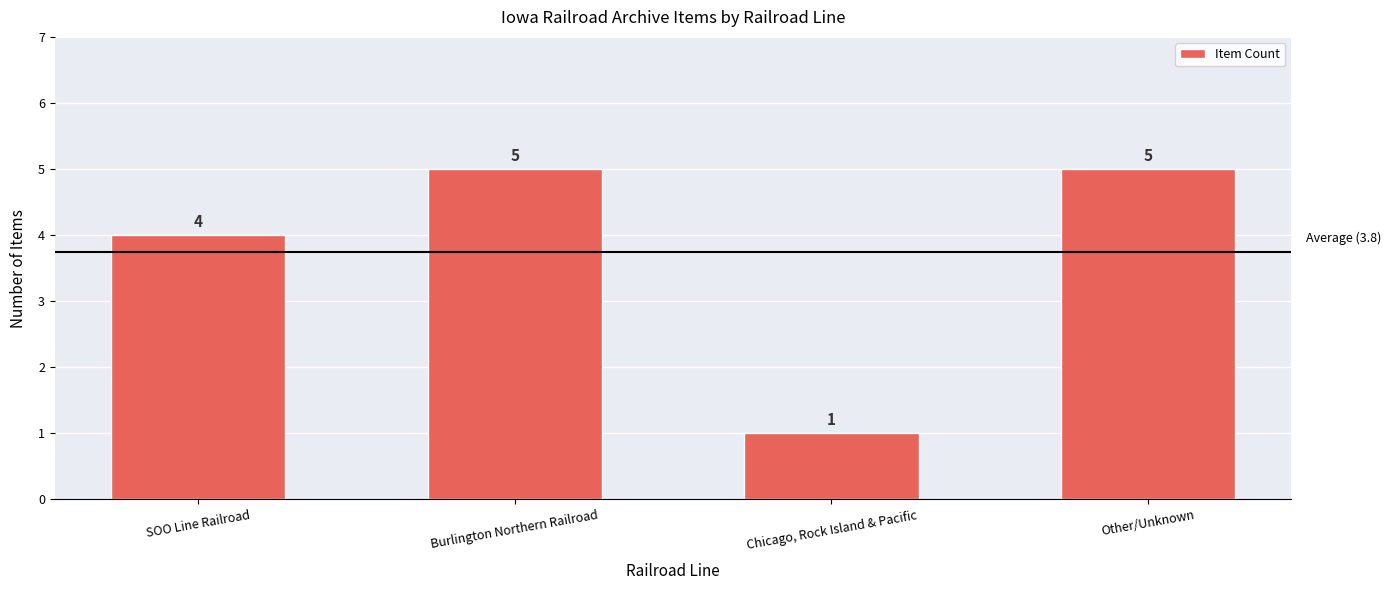

Reading left to right, extract all data points from this chart.

4	5	1	5